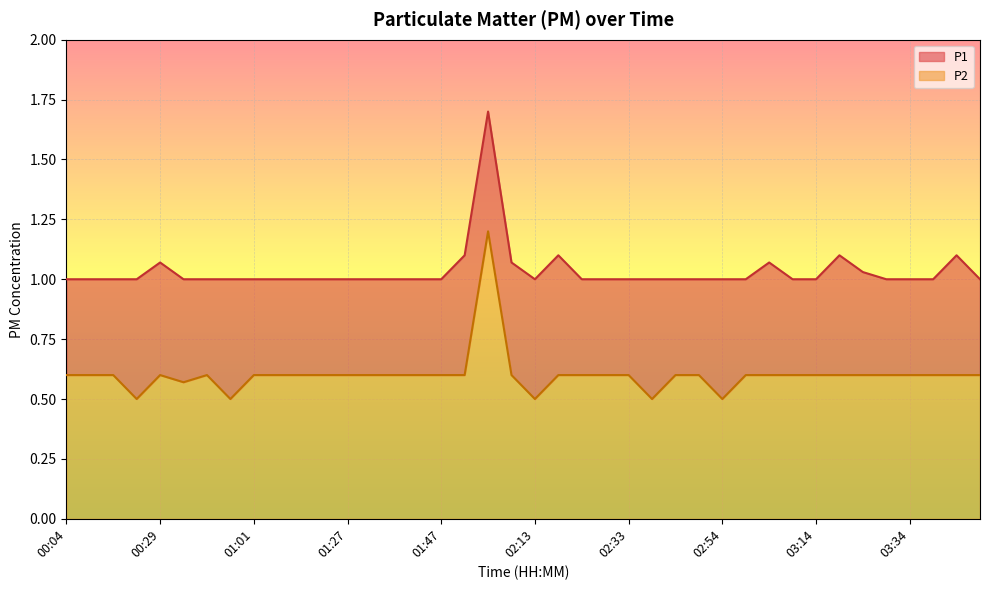

What is the maximum value shown in the chart?

1.7